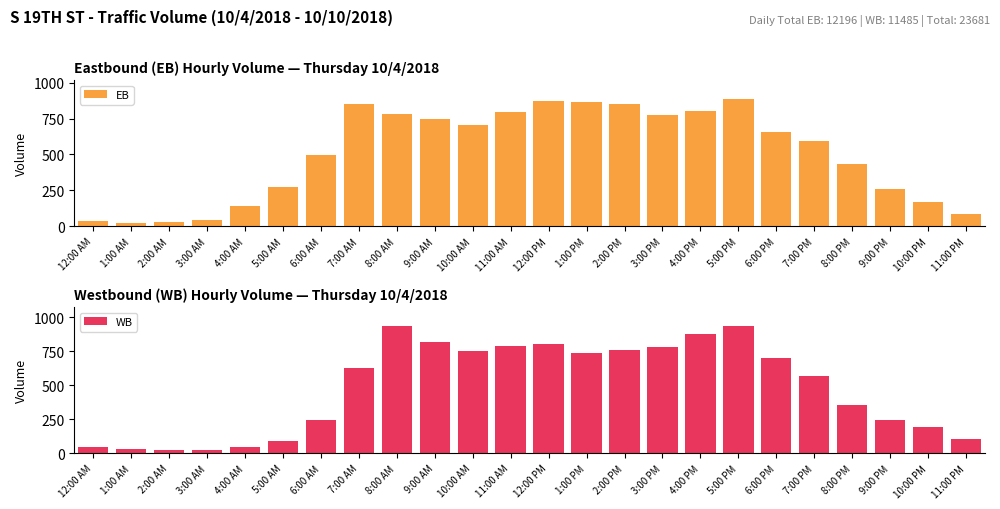

Count the number of data series in this chart.

2